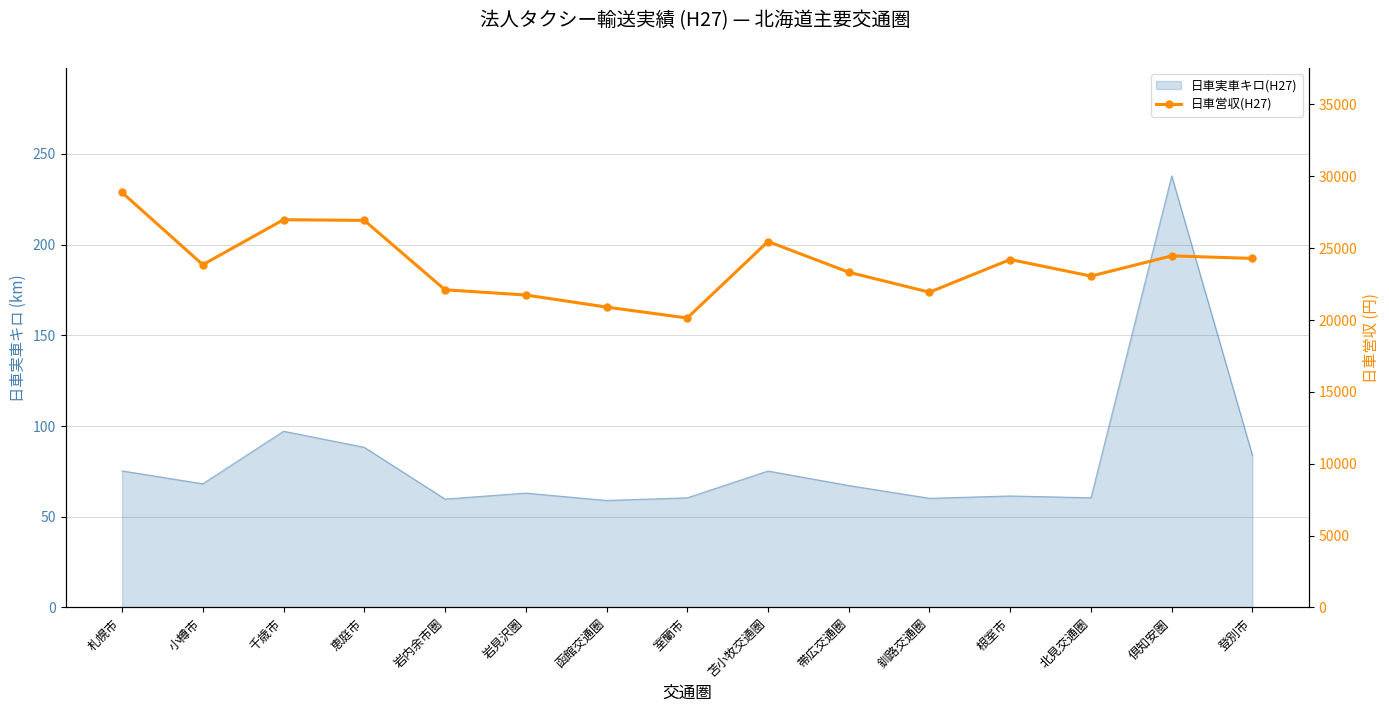

Is it true that the value at 岩見沢圏 is 21742.6?

True